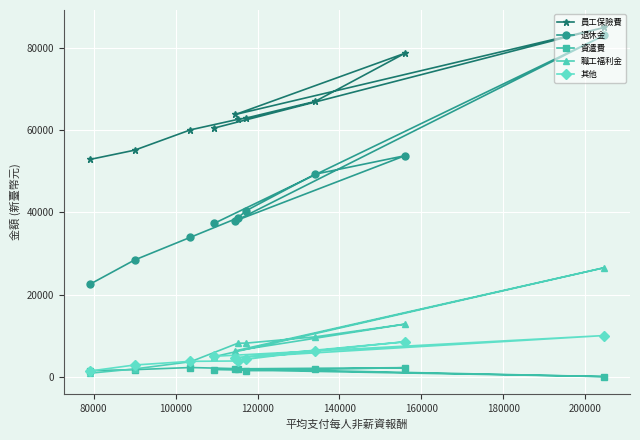

How many values in the 退休金 series are below 38630?

5